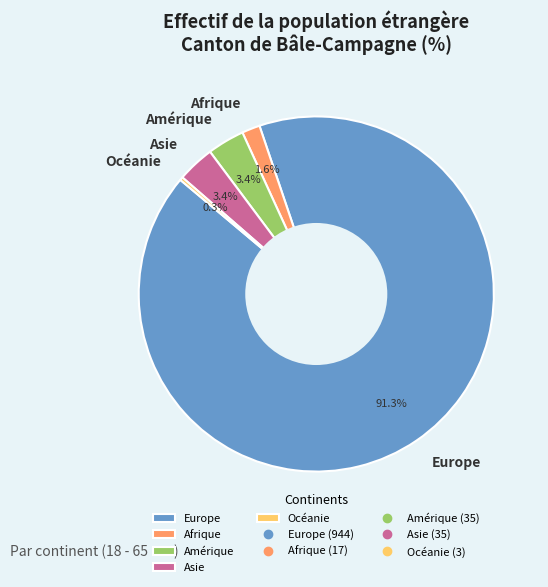

Between Amérique and Océanie, which is larger?

Amérique